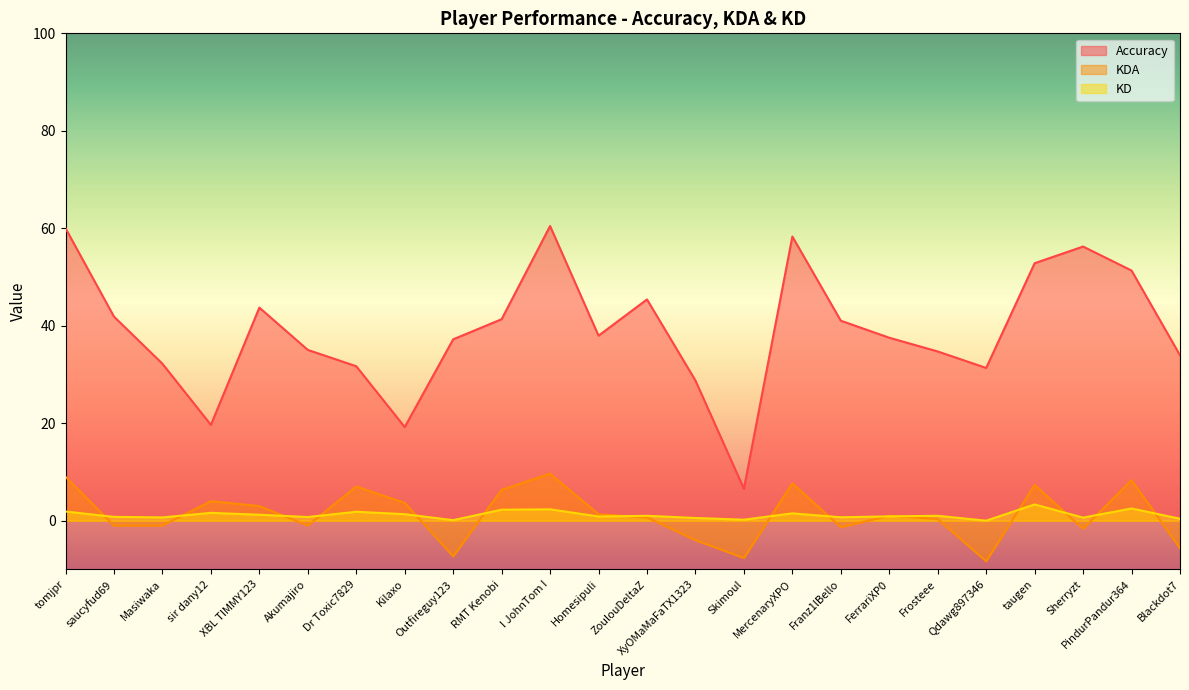

True or false: Accuracy has a value of 32.2 at Masiwaka.

True